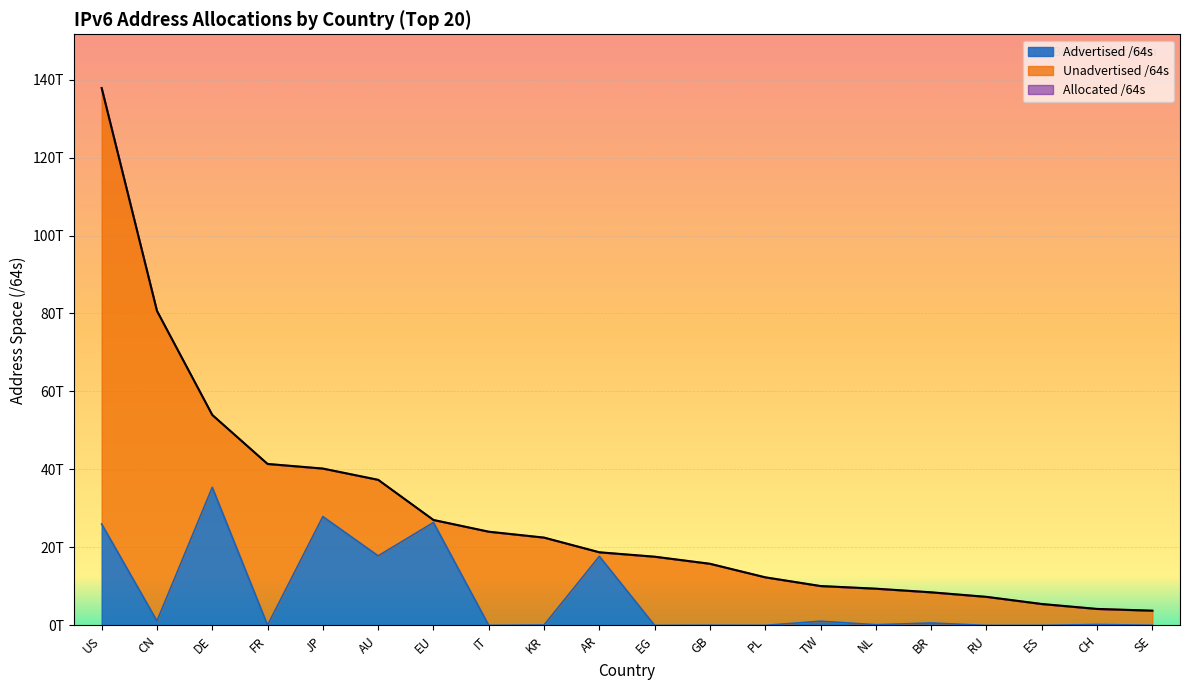

What is the maximum value shown in the chart?

137819875377152